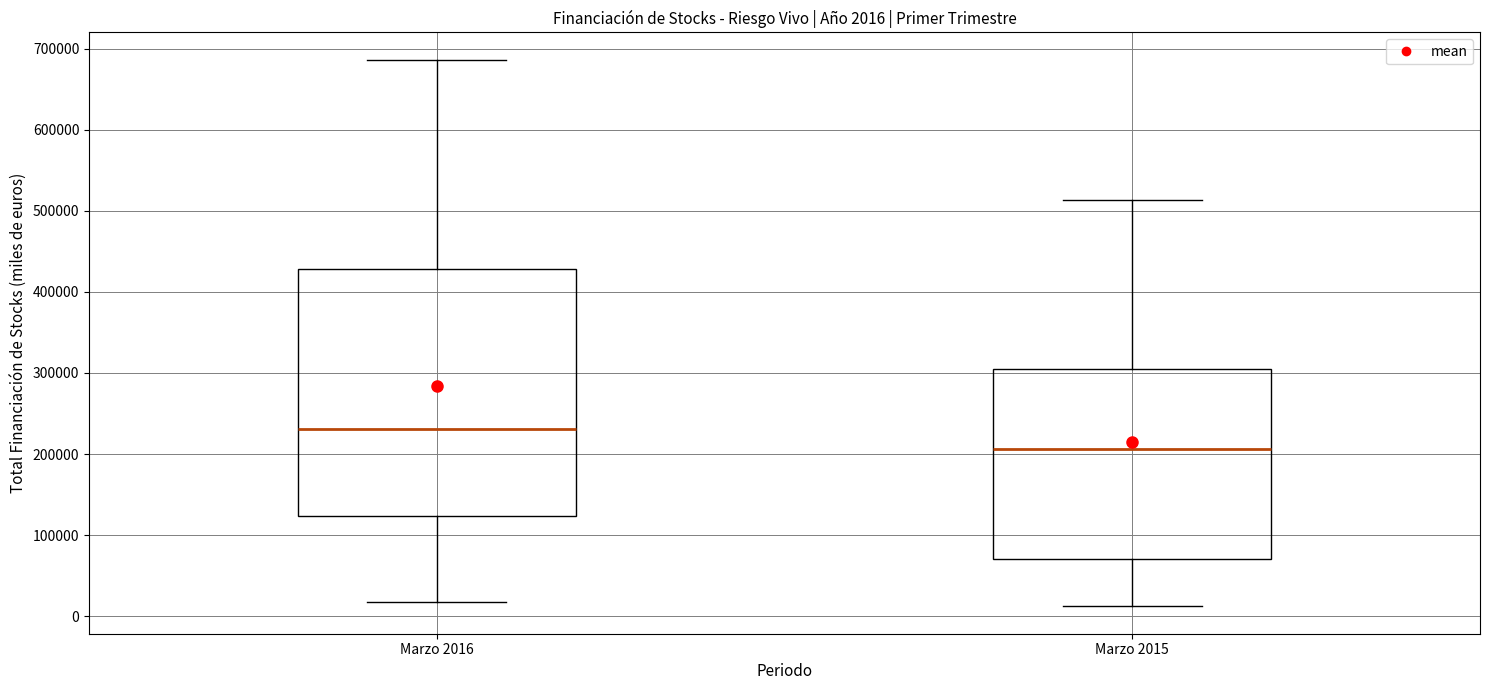

Which box is the tallest, from its lower edge to its upper edge?

Marzo 2016